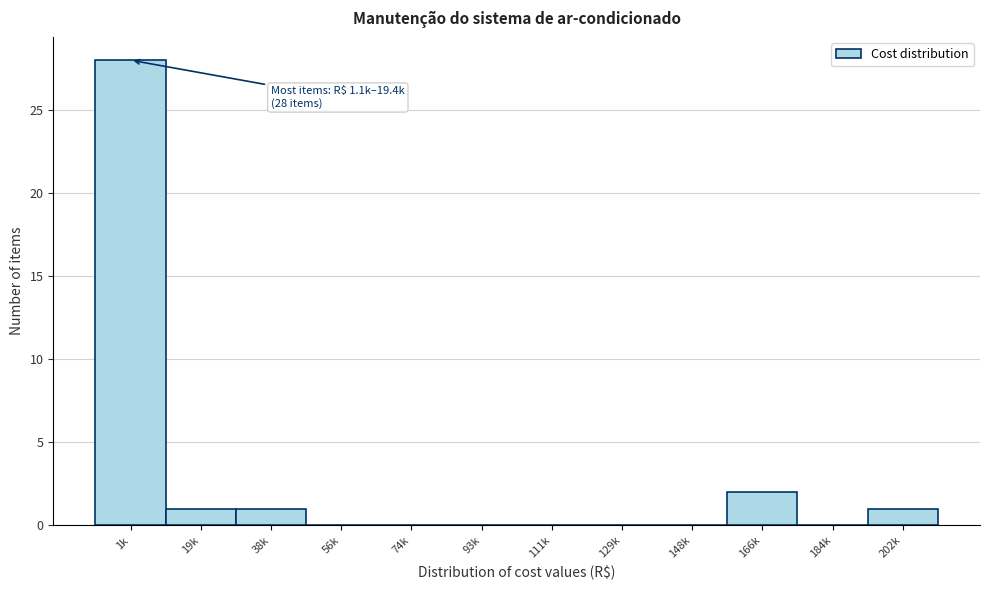

Reading right to left, list all the values displayed in this chart.

202k=1	184k=0	166k=2	148k=0	129k=0	111k=0	93k=0	74k=0	56k=0	38k=1	19k=1	1k=28